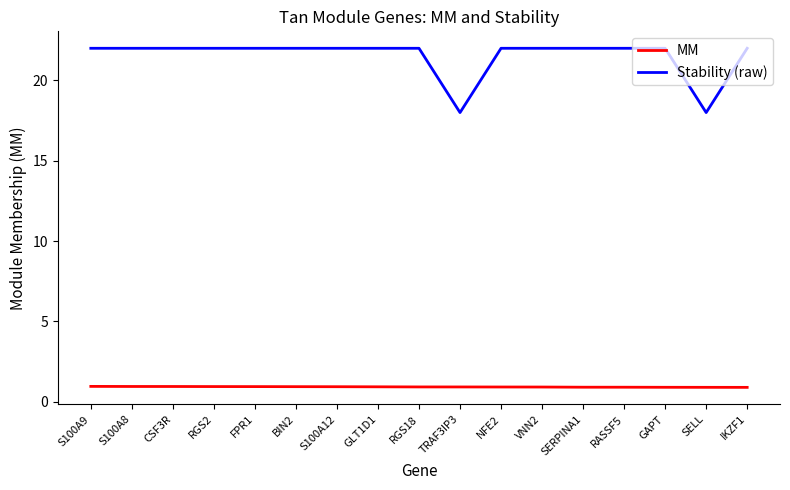

Read the Stability (raw) value at FPR1.

22.0